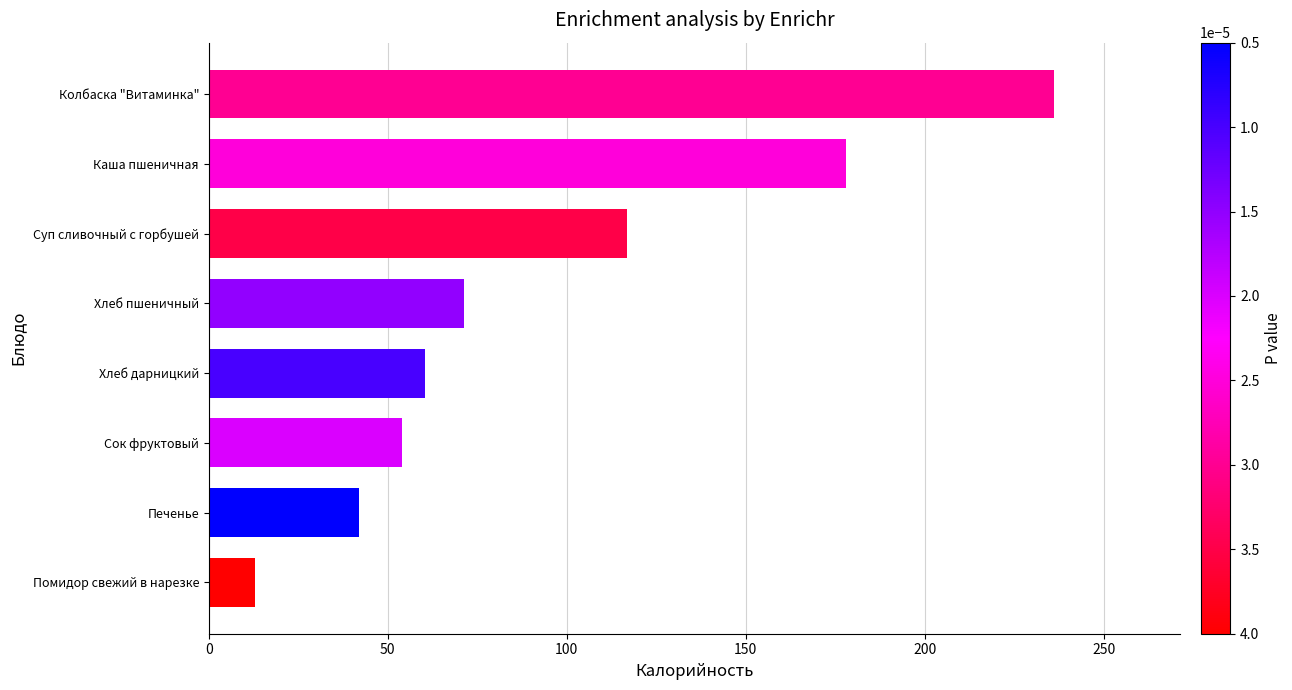

How many data points are less than 71?

4